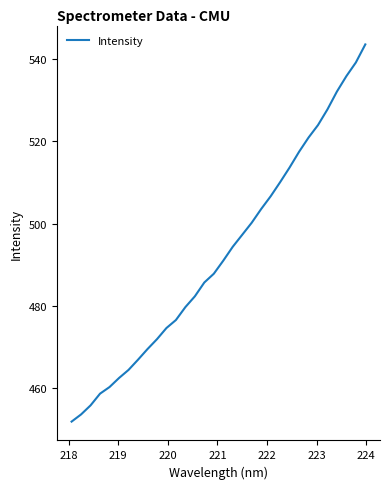

What is the maximum value shown in the chart?

543.6